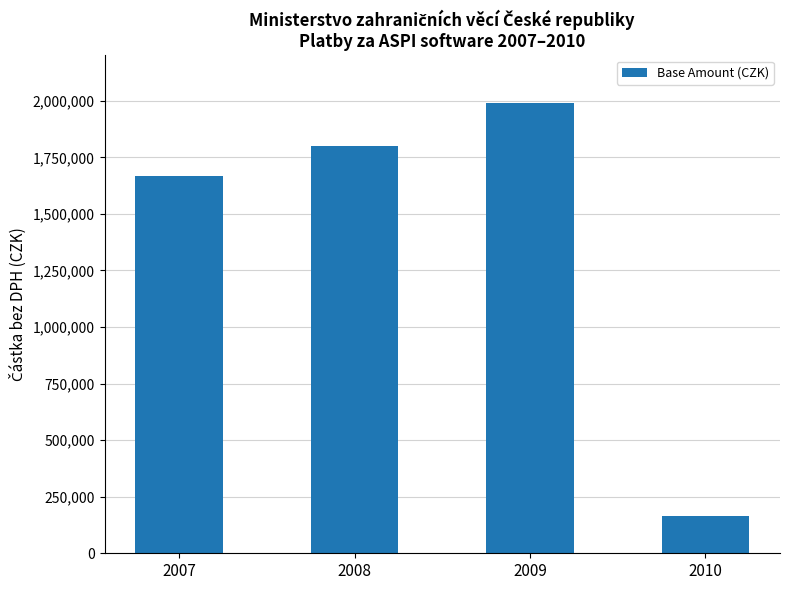

True or false: the data shows 1665614.8 at 2007.

True